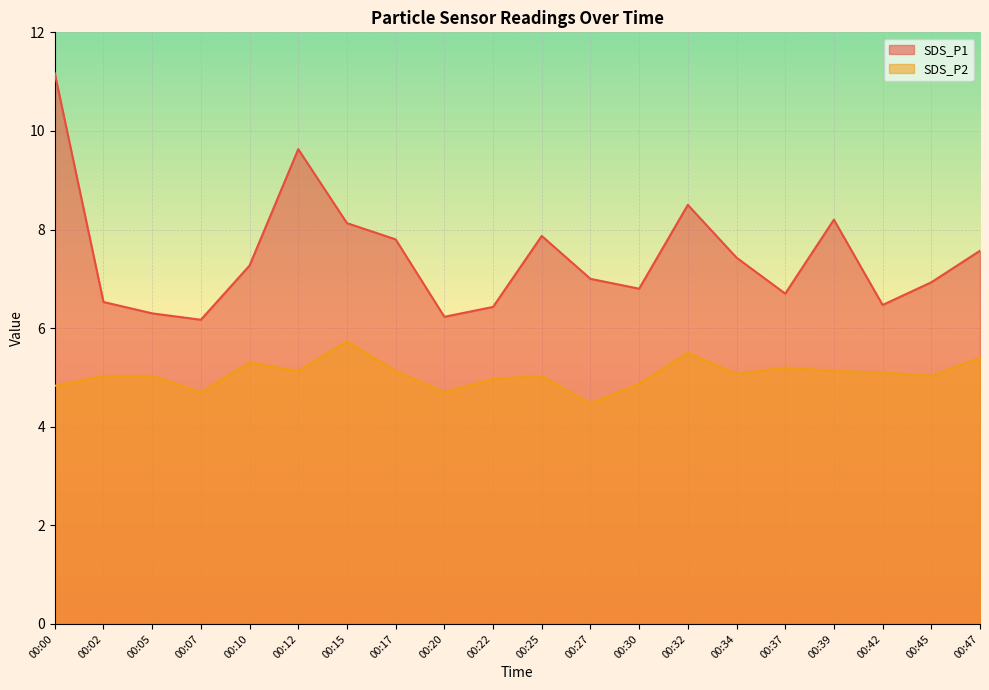

What is the minimum value for SDS_P2?

4.5